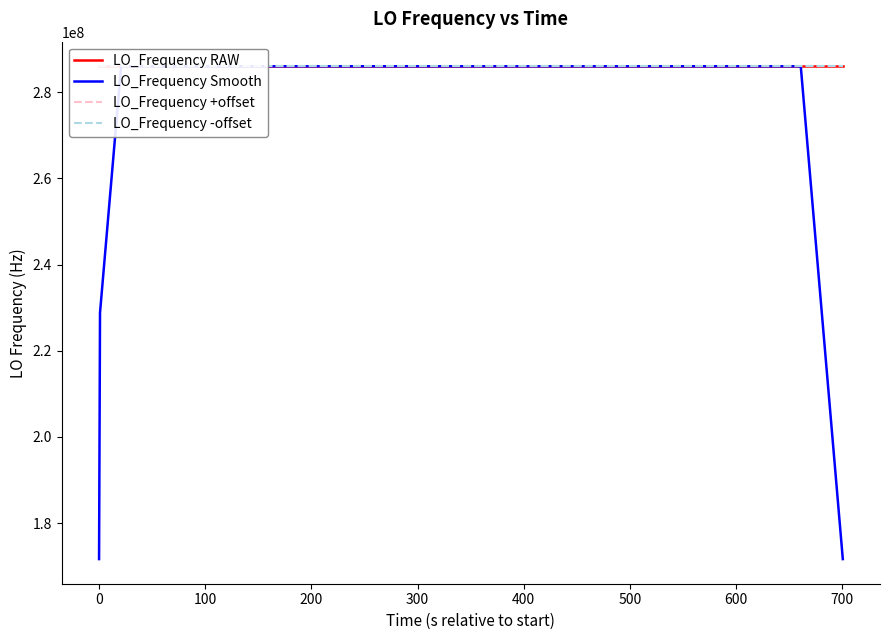

Which series has the largest range (max minus min)?

LO_Frequency Smooth